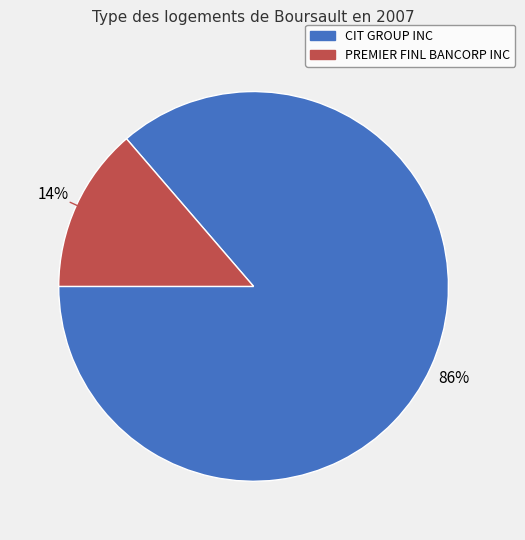

Do CIT GROUP INC and PREMIER FINL BANCORP INC together represent more than half of the pie?

Yes